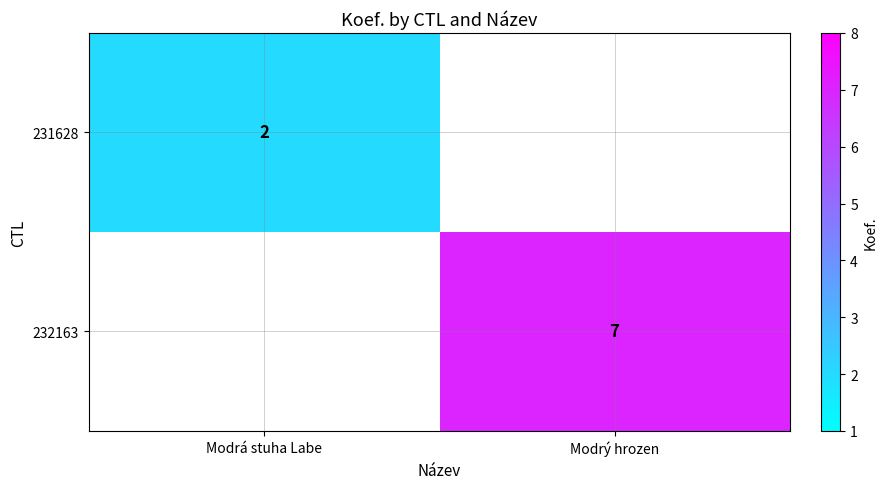

The 231628 series shows 3 at Modrá stuha Labe. True or false?

False